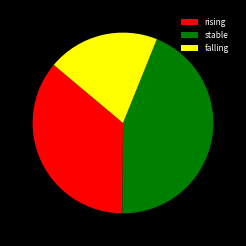

Which category has the smallest portion of the pie?

falling